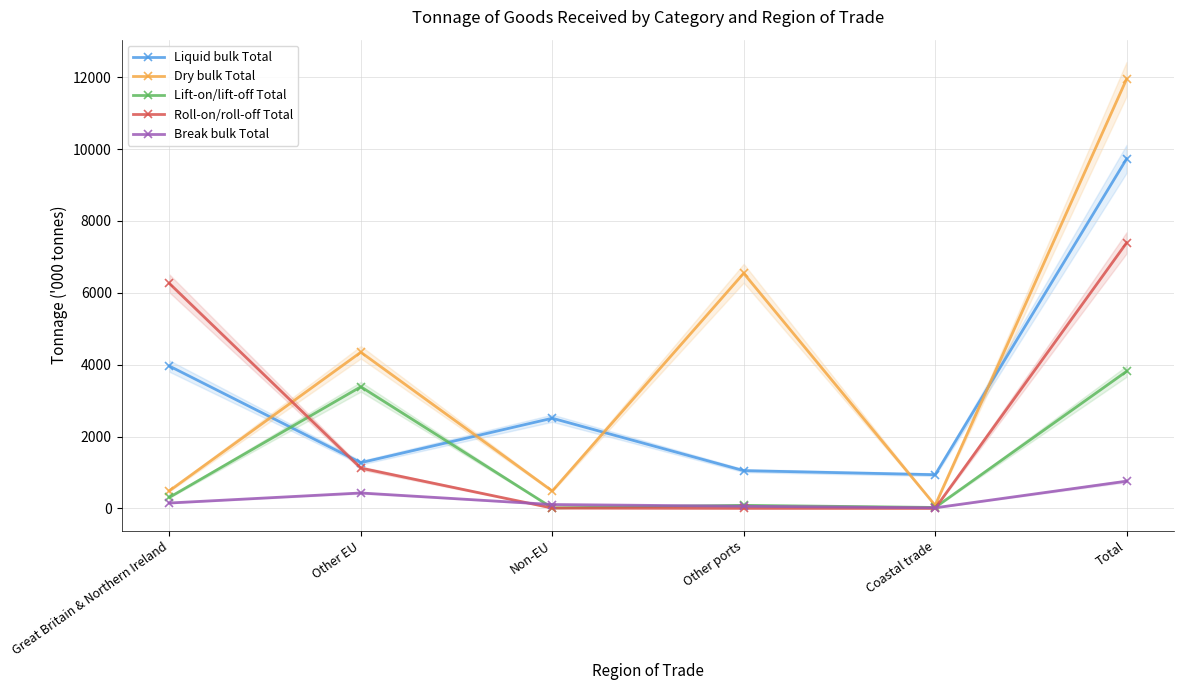

True or false: Dry bulk Total has a value of 6545 at Other ports.

True